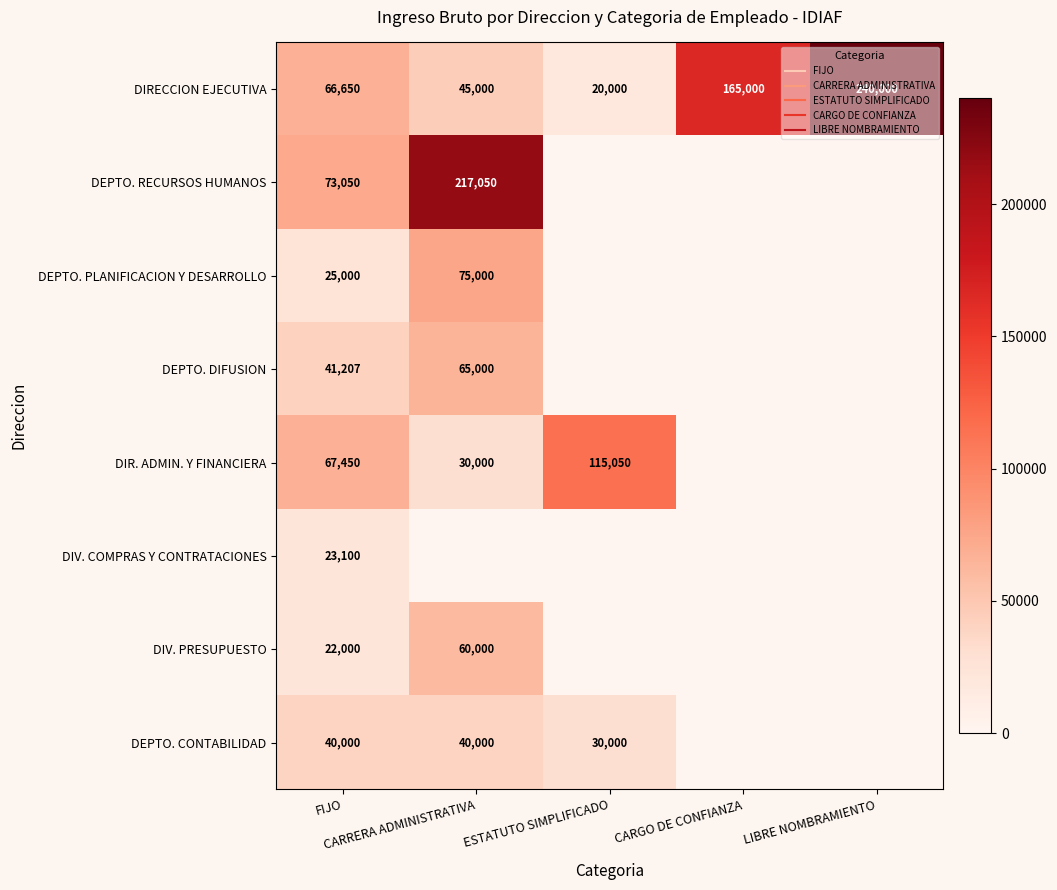

What is the sum of all DEPTO. RECURSOS HUMANOS values?

290100.0